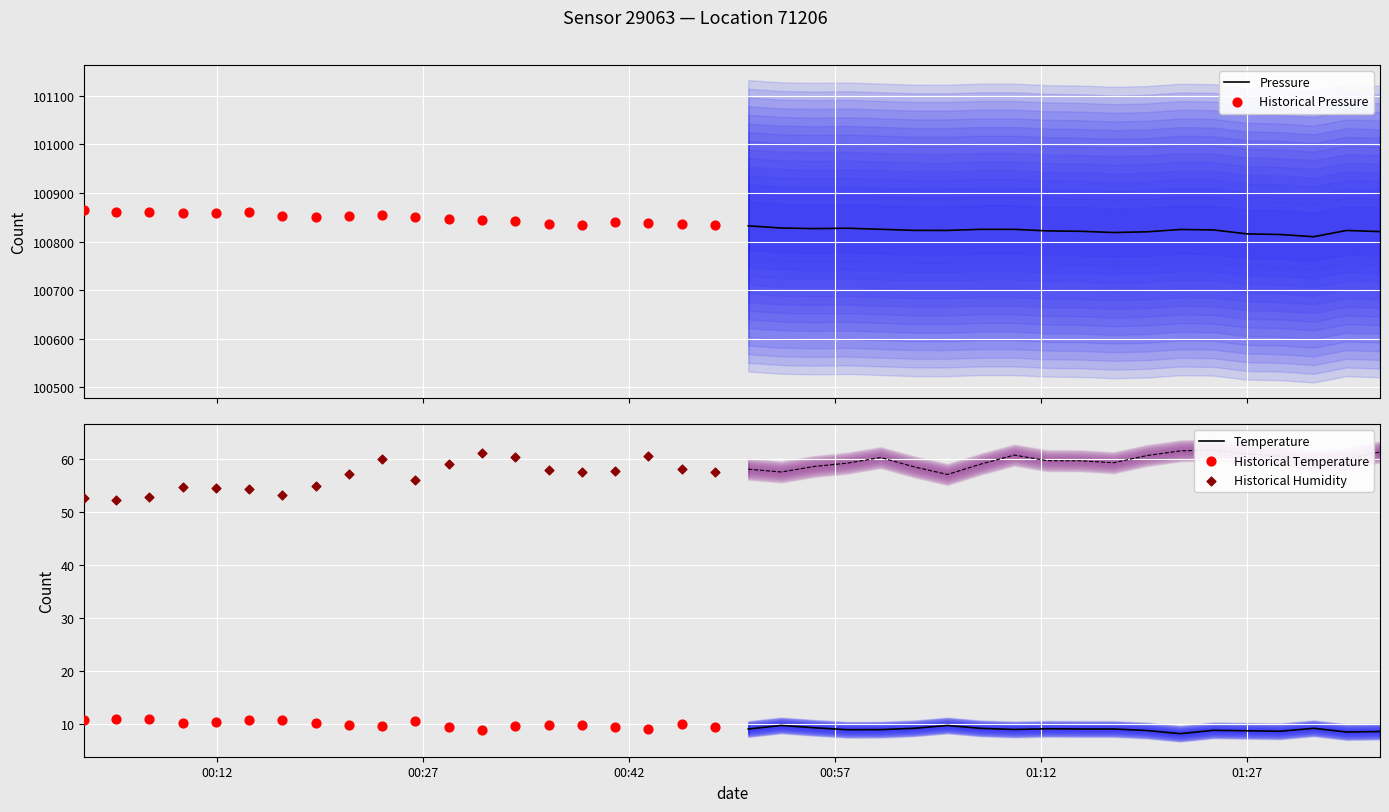

Which series has the largest total across all categories?

Historical Pressure